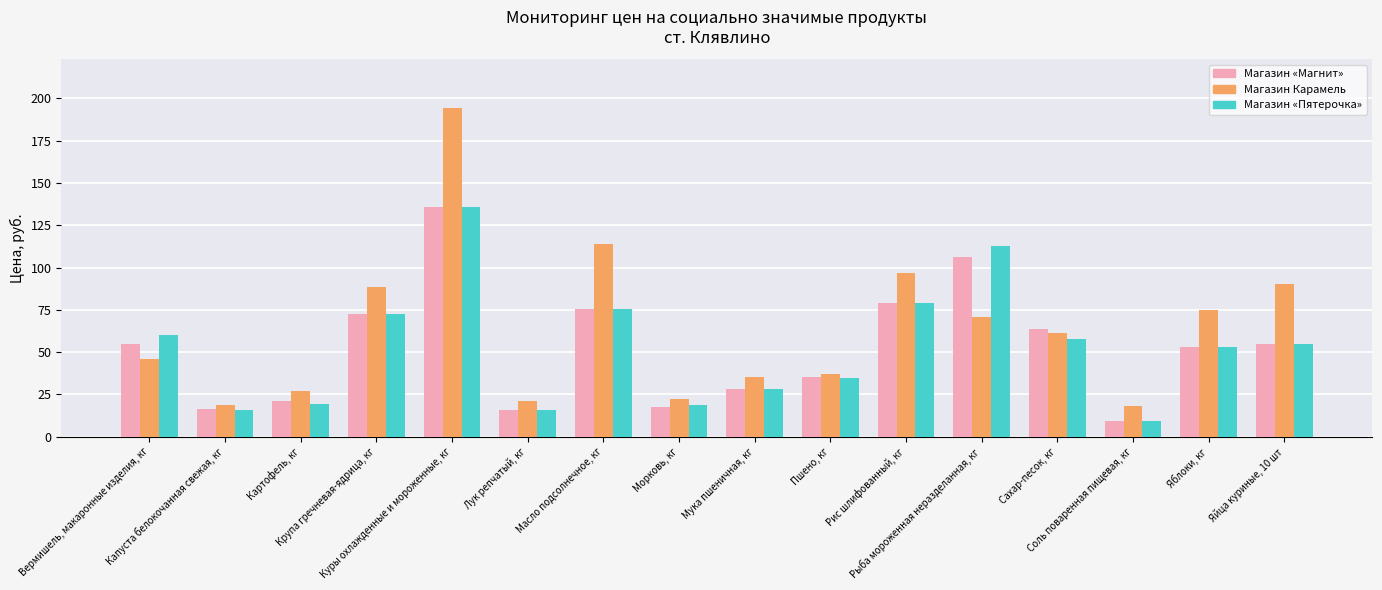

What is the difference between the maximum and minimum values in the Магазин «Пятерочка» series?

126.8